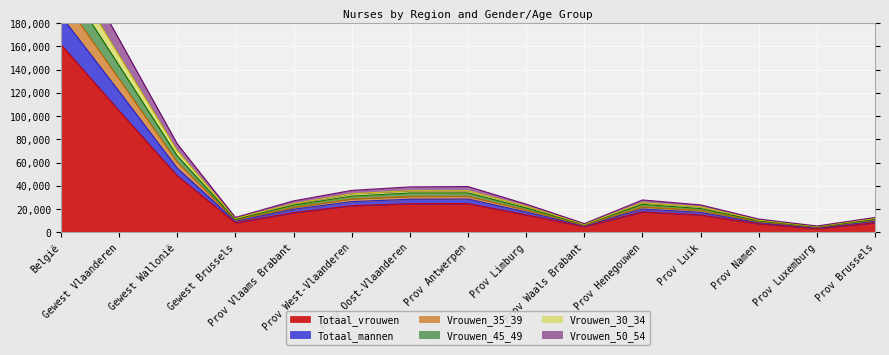

What is the minimum value for Vrouwen_50_54?

4774